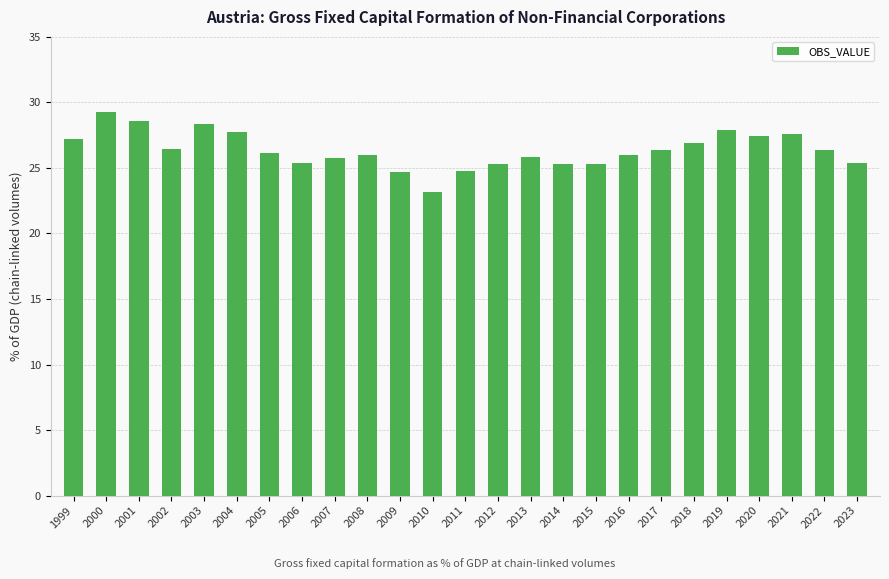

What is the value of the 21st bar from the left?

27.9